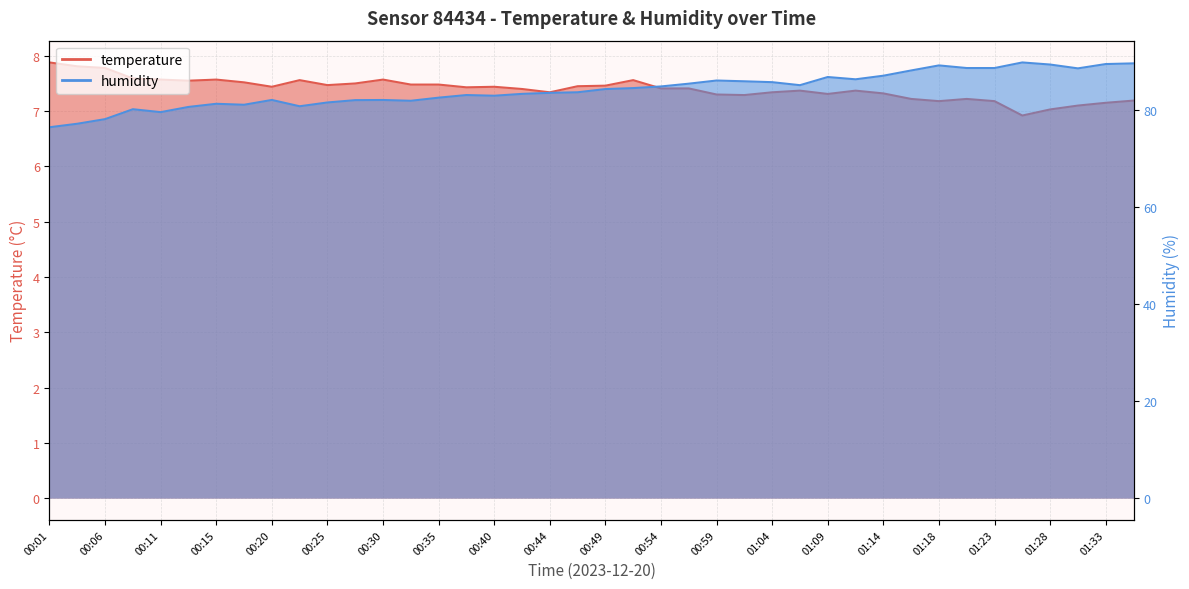

What is the difference between the maximum and minimum values in the temperature series?

1.0